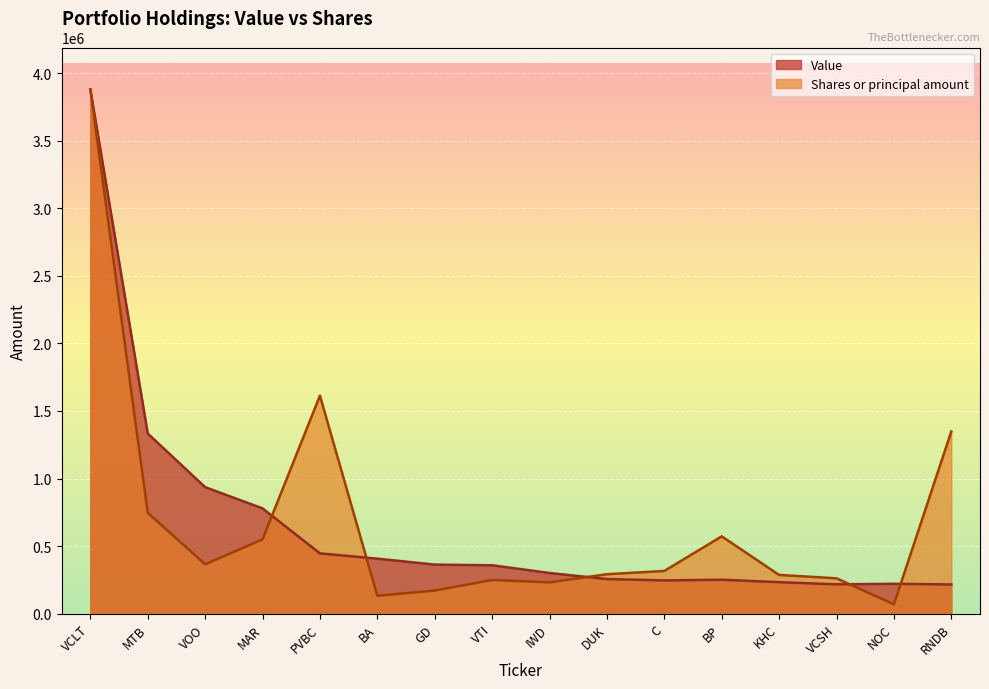

Is the value of Value at BA greater than the value of Shares or principal amount at DUK?

Yes